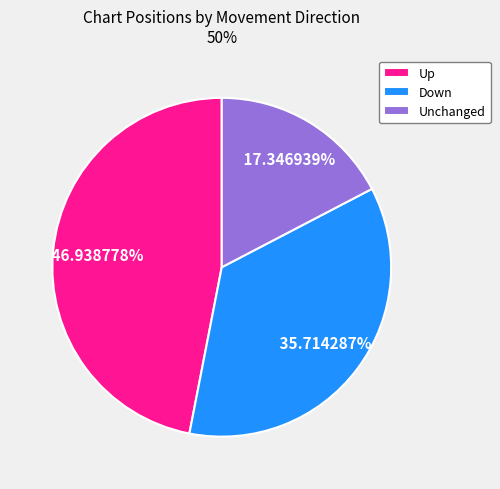

Rank the categories by value from highest to lowest.

Up, Down, Unchanged